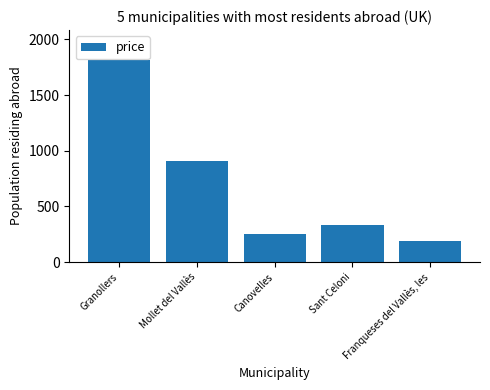

What is the approximate value at Canovelles?

255